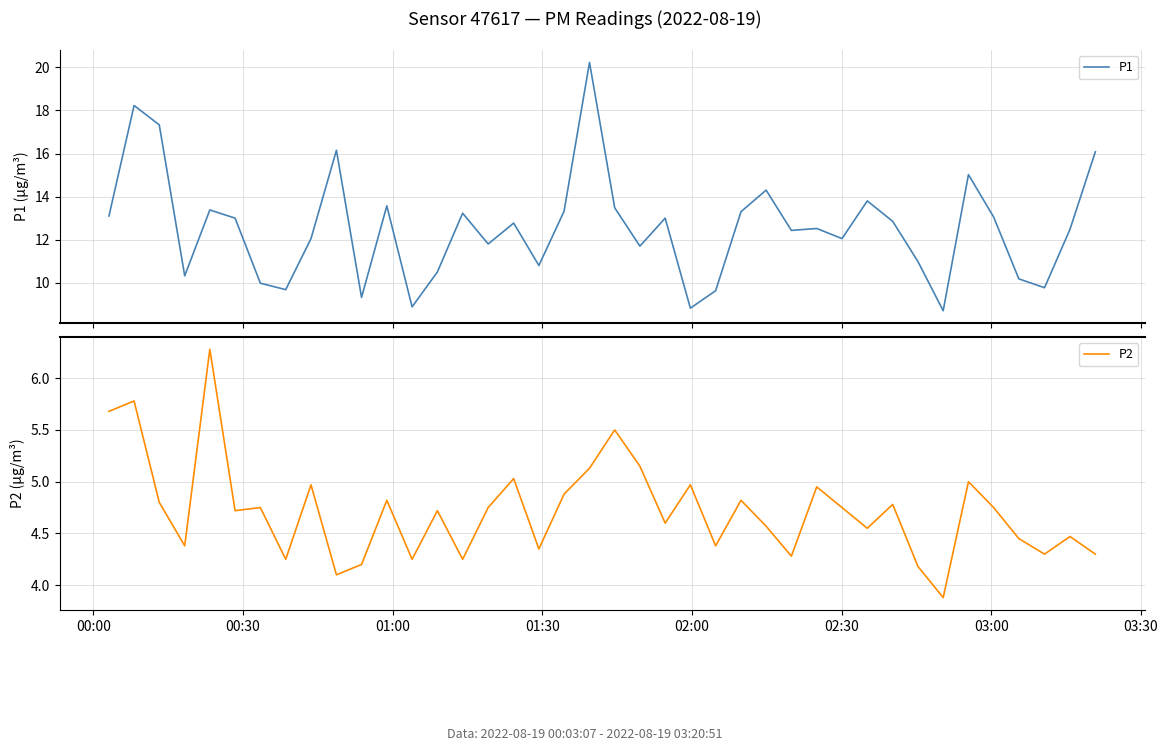

In P2, how many points are lower than both neighbors (excluding endpoints)?

13